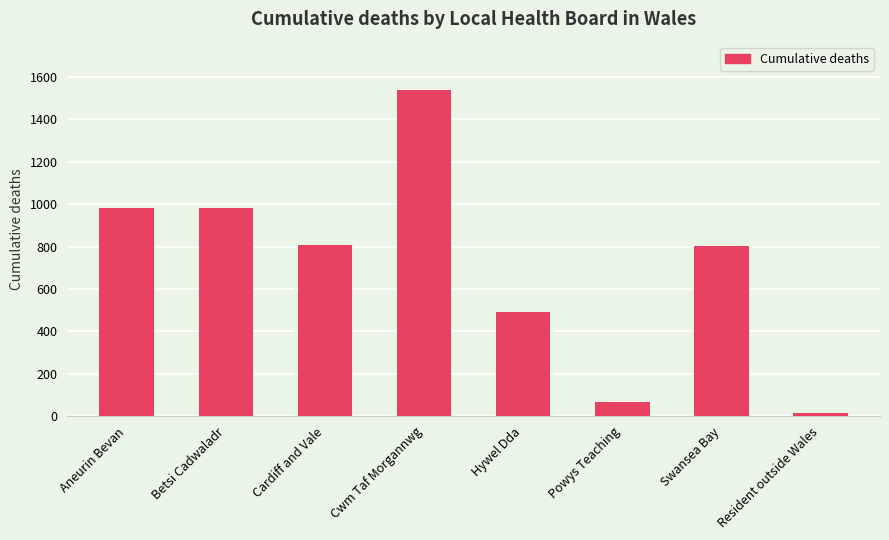

What is the sum of the values at Swansea Bay and Cwm Taf Morgannwg?

2340